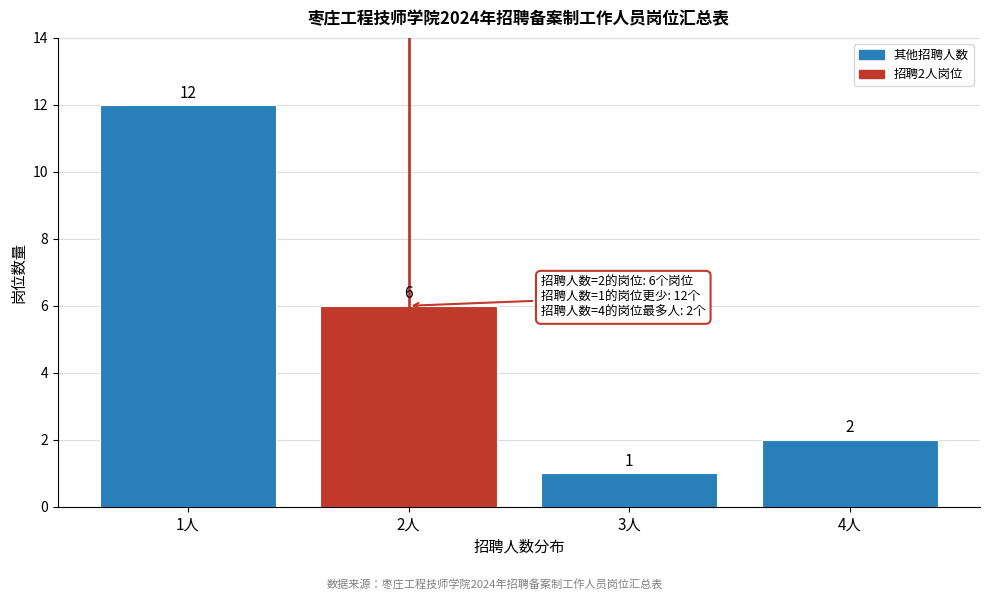

Reading left to right, what are all the values shown in this chart?

1人=12	2人=6	3人=1	4人=2